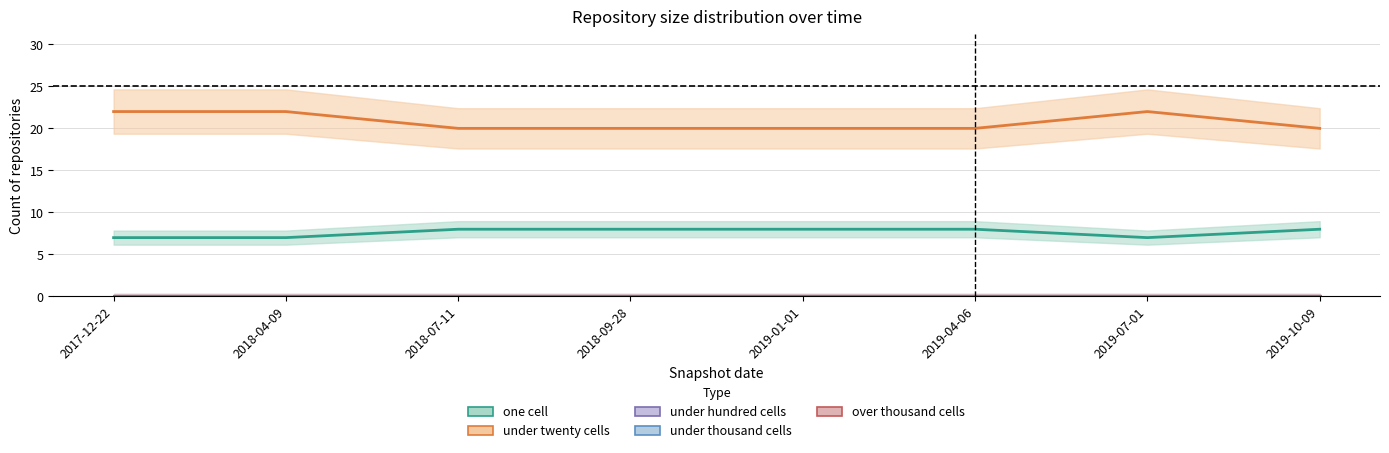

What is the sum of all under twenty cells values?

166